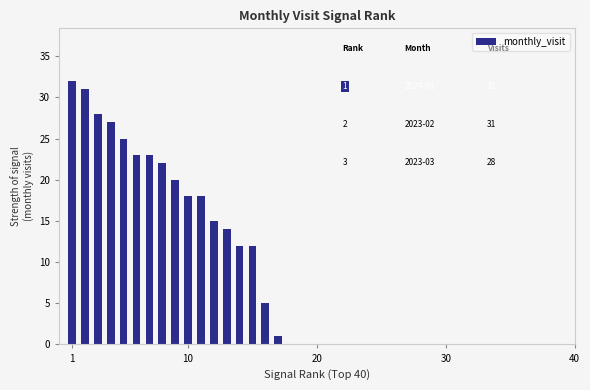

What is the minimum value shown in the chart?

1